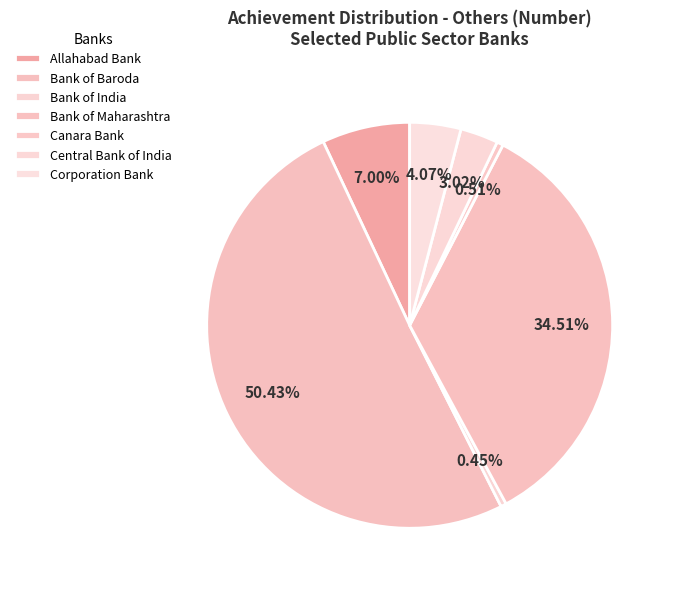

Which slice represents more than half of the pie?

Bank of Baroda